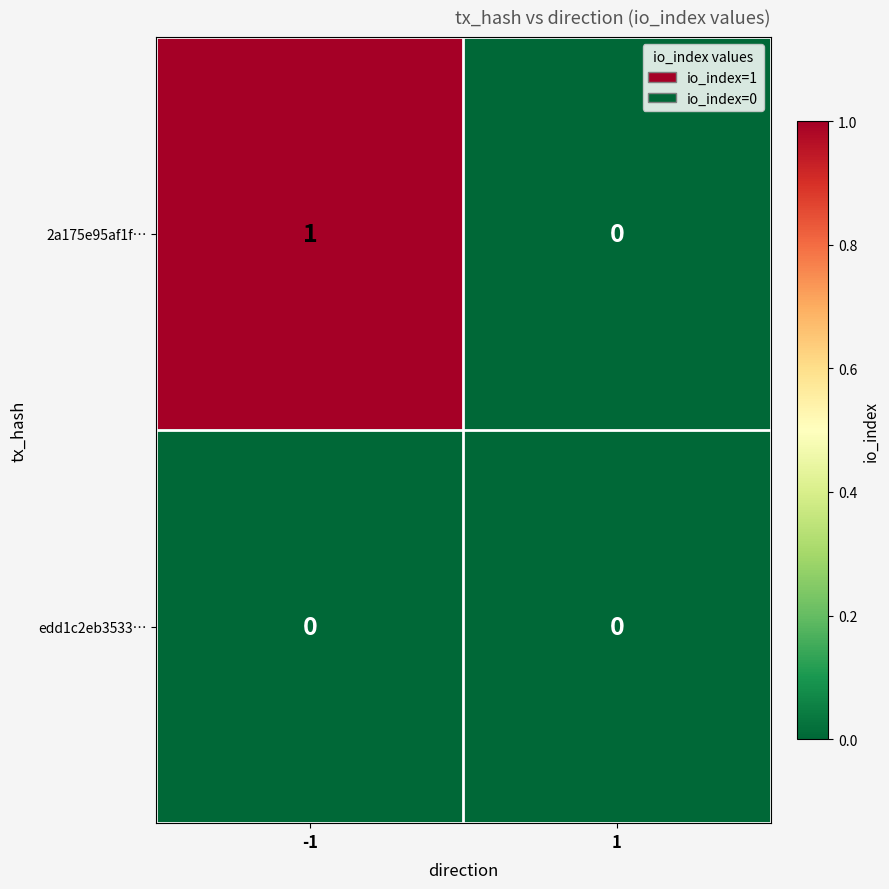

Which series has the largest total across all categories?

2a175e95af1f…